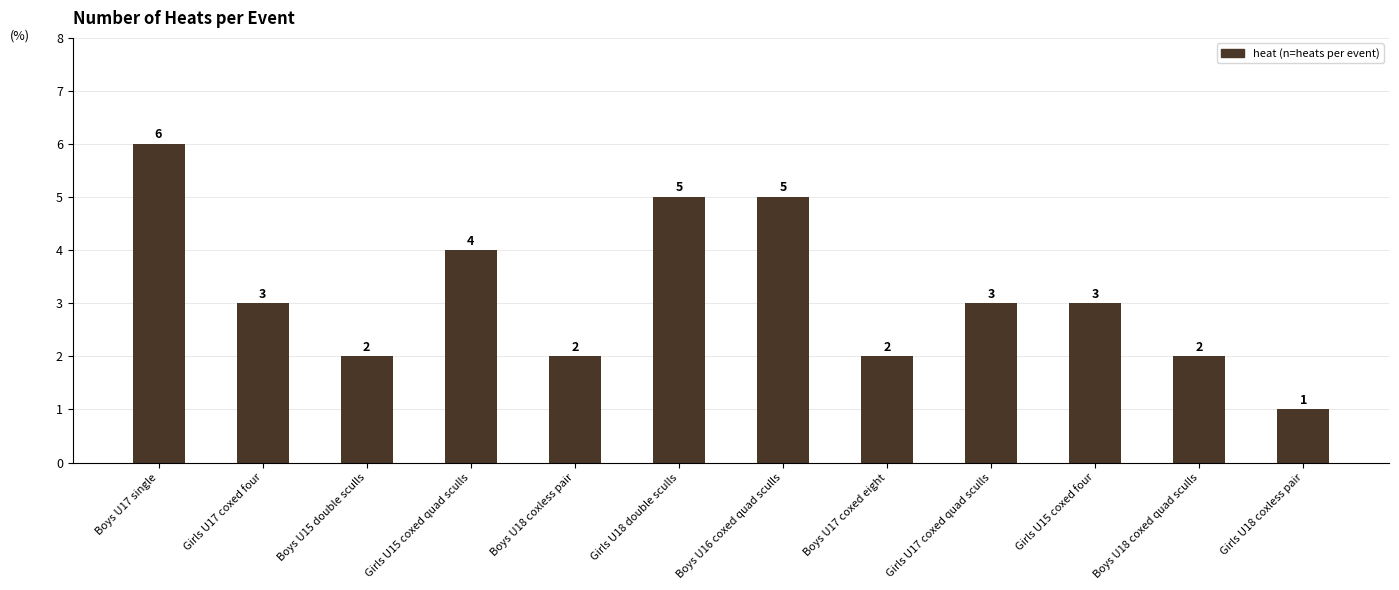

What is the difference between the second highest and second lowest values?

3